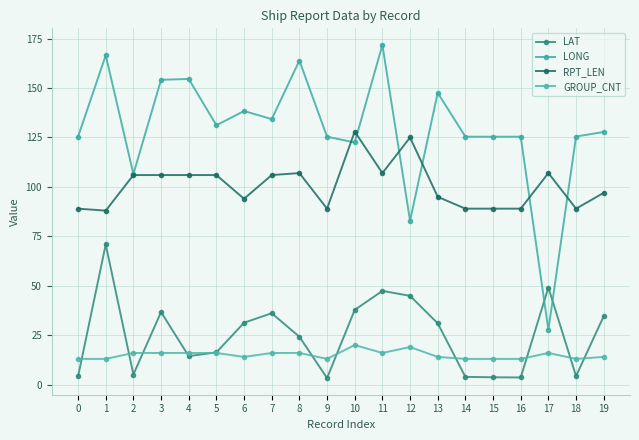

True or false: LONG and LAT intersect in this chart.

True